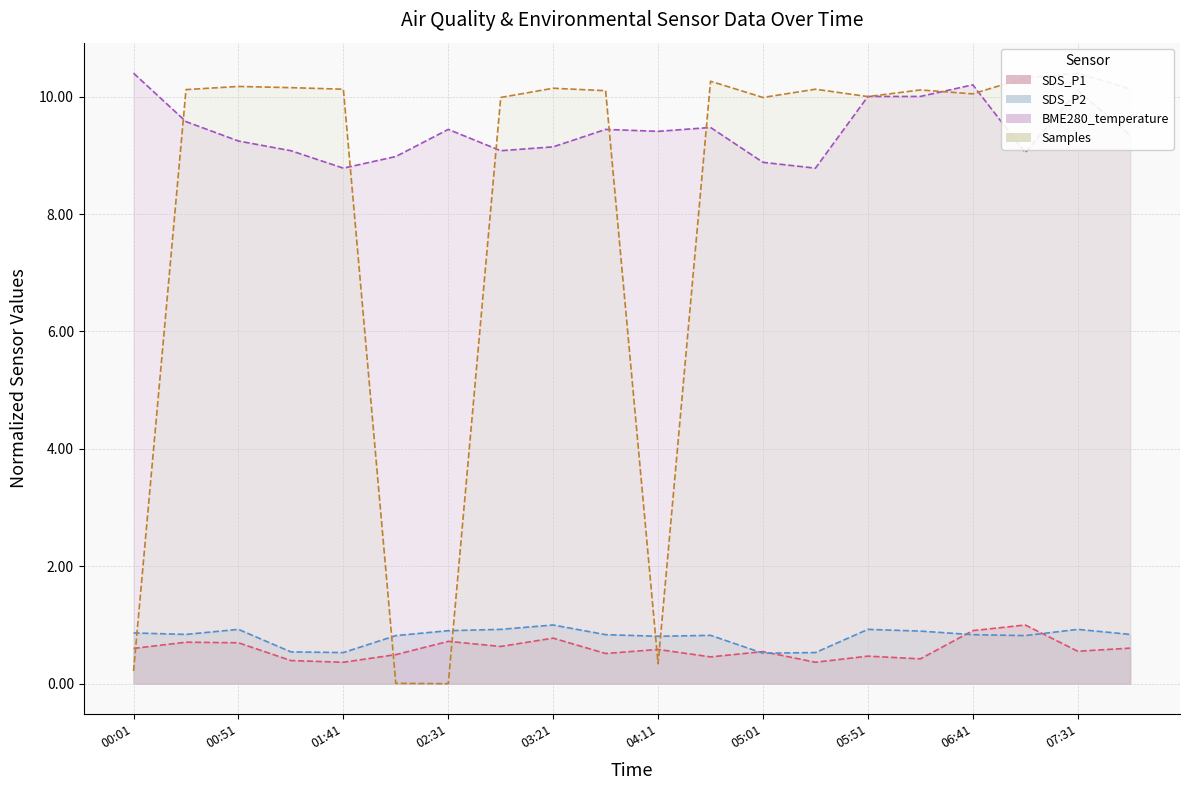

At which category does Samples reach its first local valley?

02:31